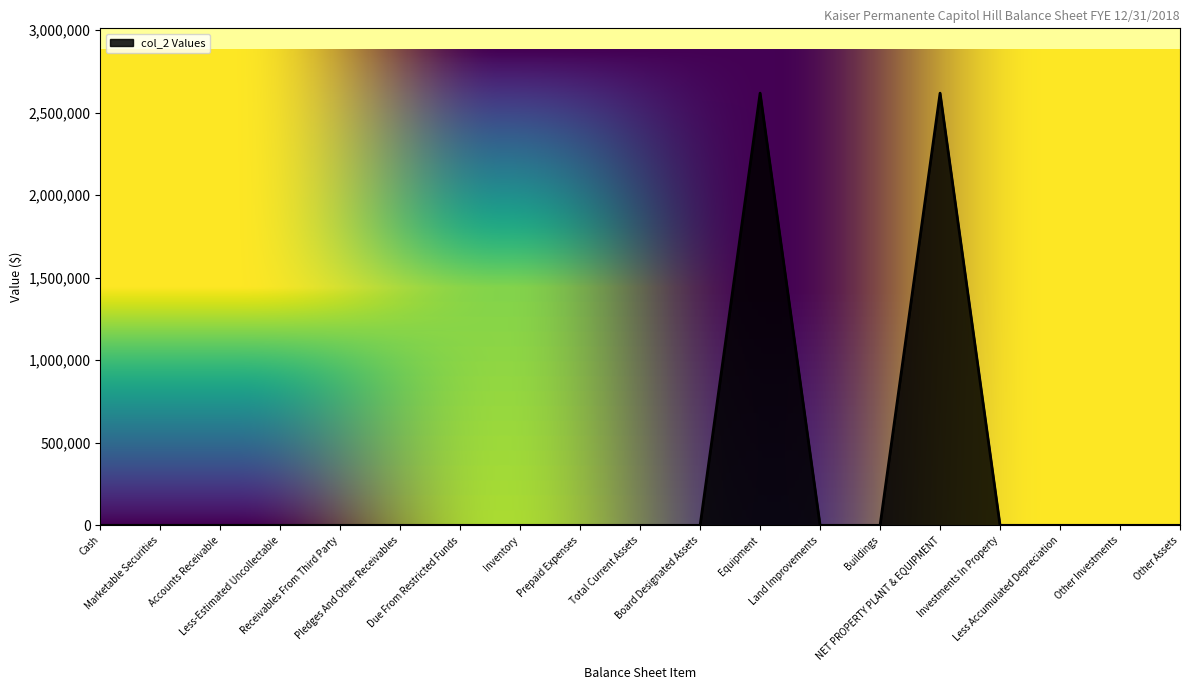

What is the average value?

275654